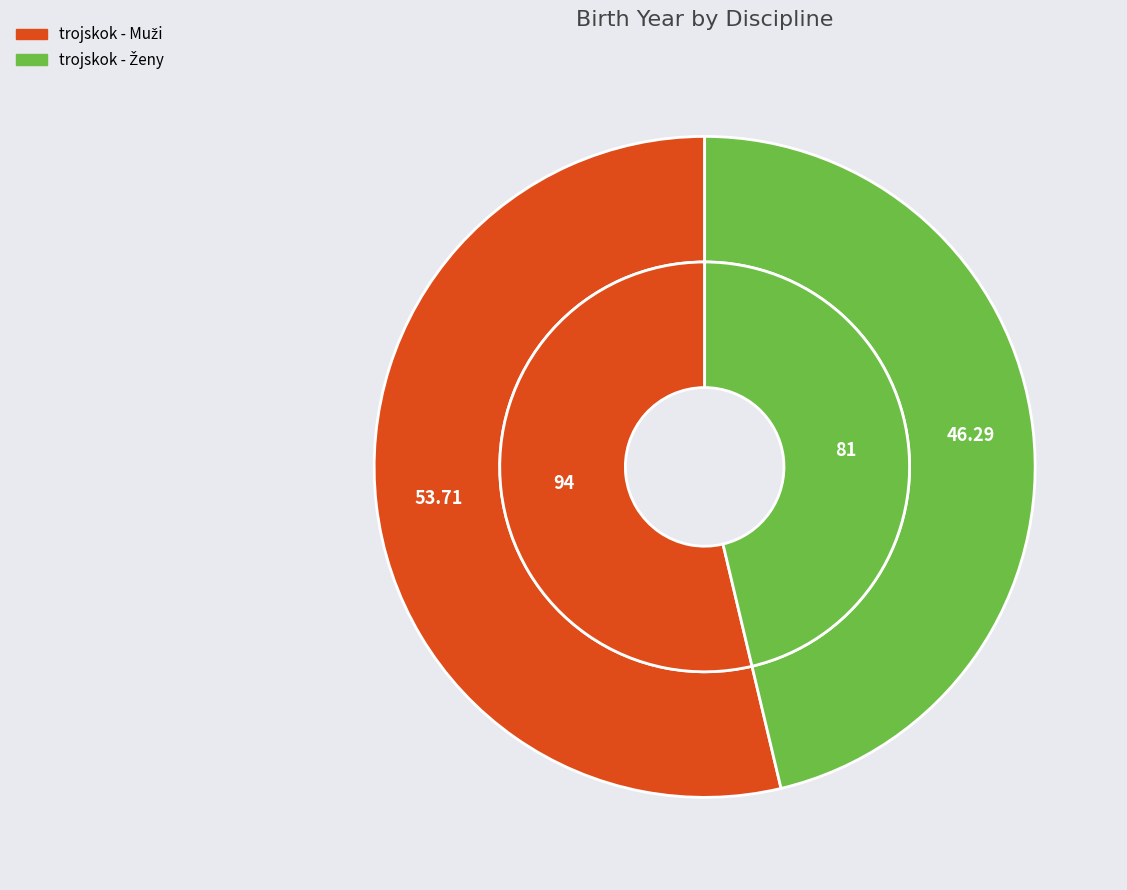

Does any single category account for the majority?

Yes